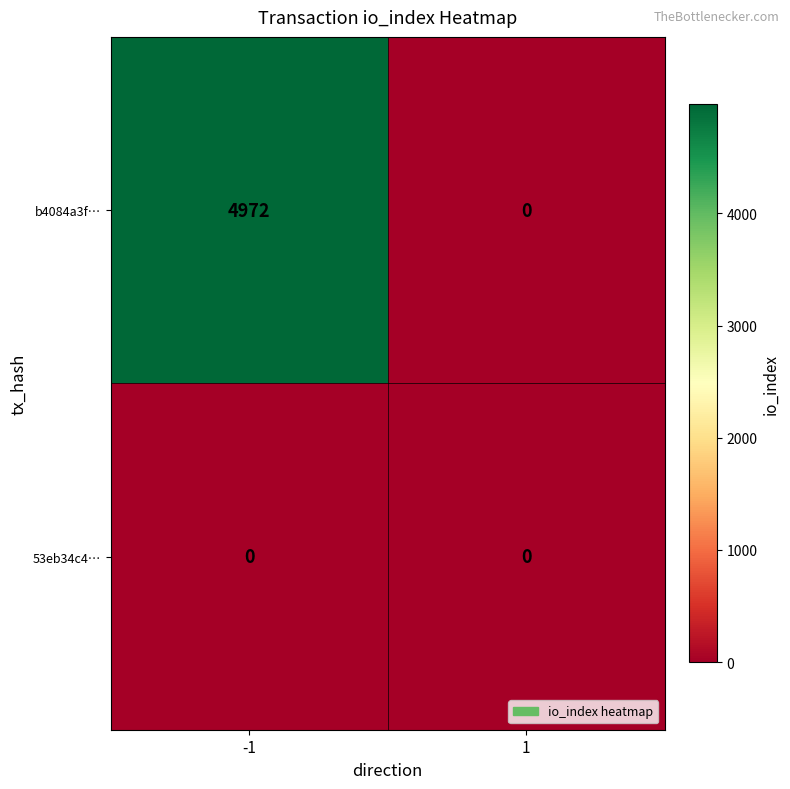

Is the value of 53eb34c4… at -1 greater than the value of b4084a3f… at -1?

No